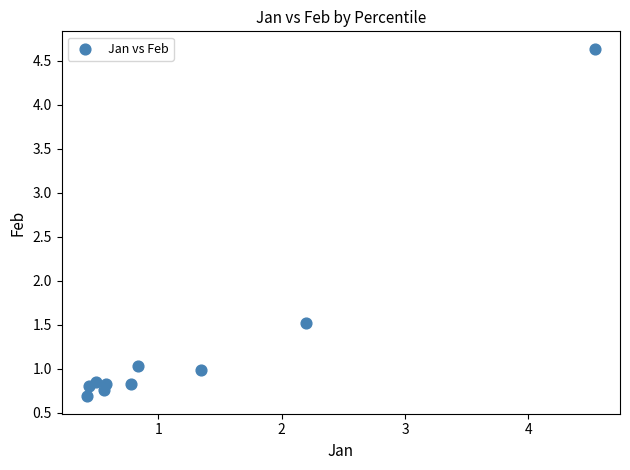

What Y value in the scatter plot is closest to 2?

1.5